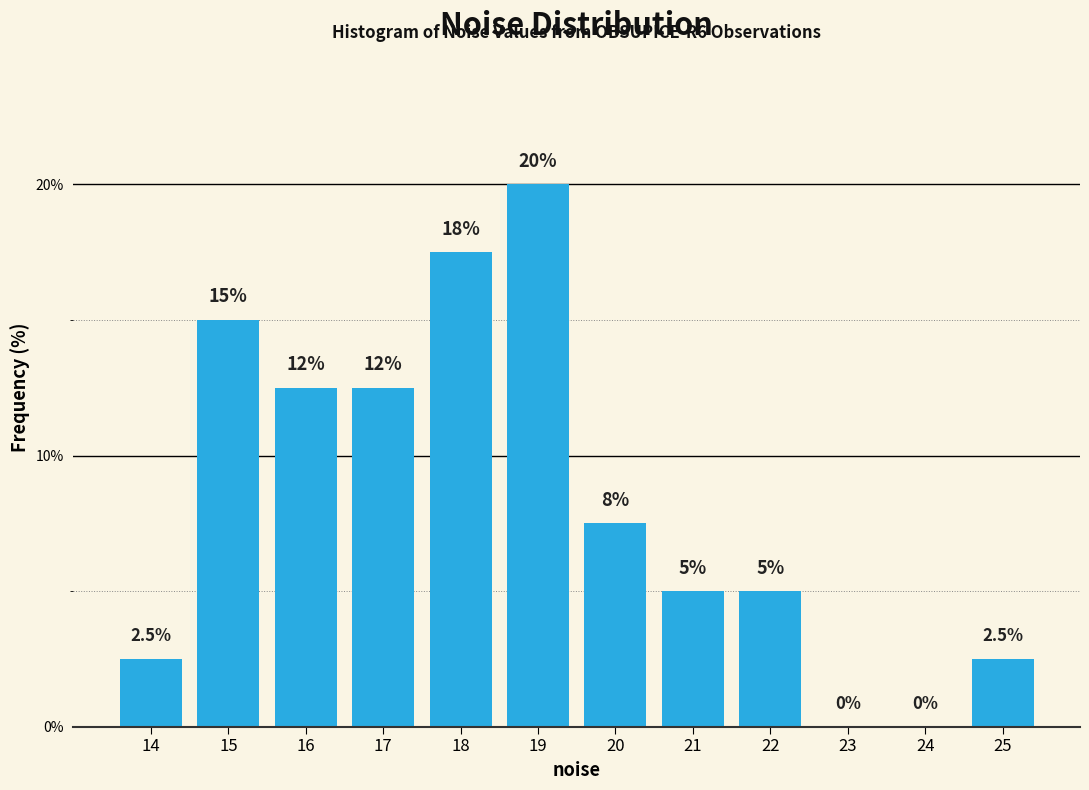

Reading left to right, list all the values displayed in this chart.

14=2.5	15=15.0	16=12.5	17=12.5	18=17.5	19=20.0	20=7.5	21=5.0	22=5.0	23=0.0	24=0.0	25=2.5